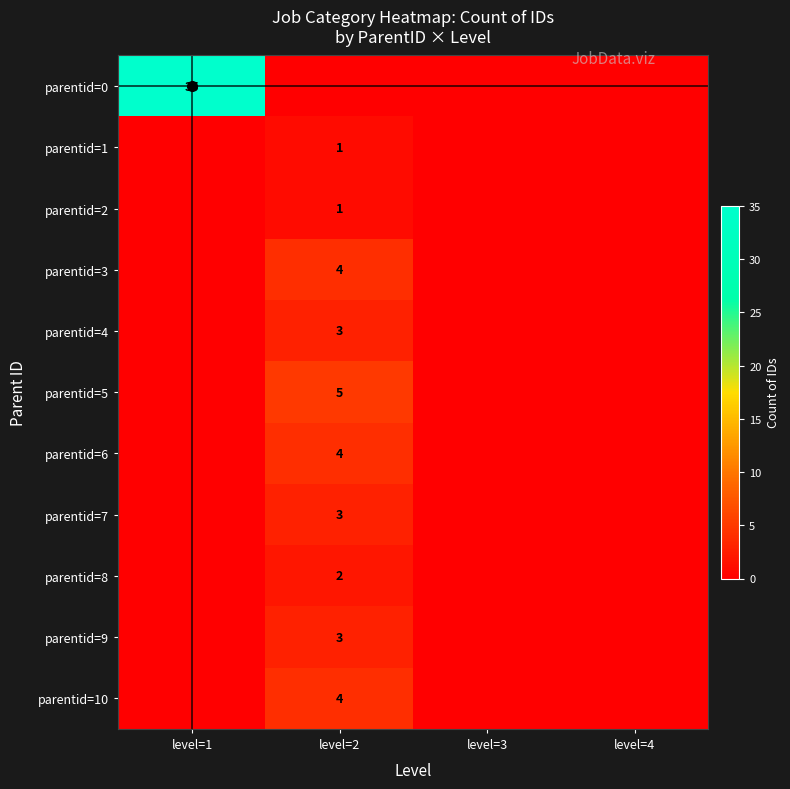

Count the number of categories in the chart.

4